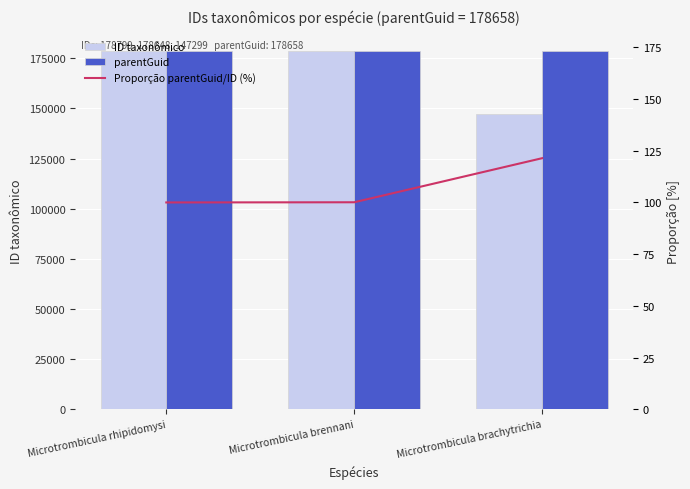

List the series in order of their peak value, lowest first.

Proporção parentGuid/ID (%), parentGuid, ID taxonômico